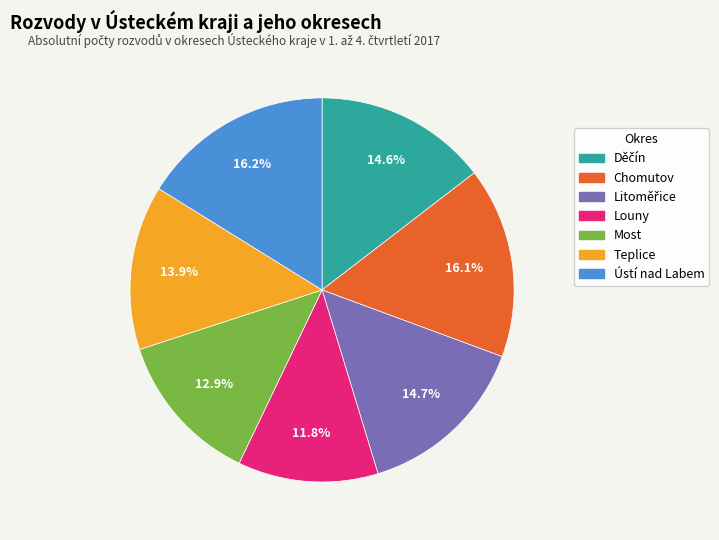

How many slices are in this pie chart?

7